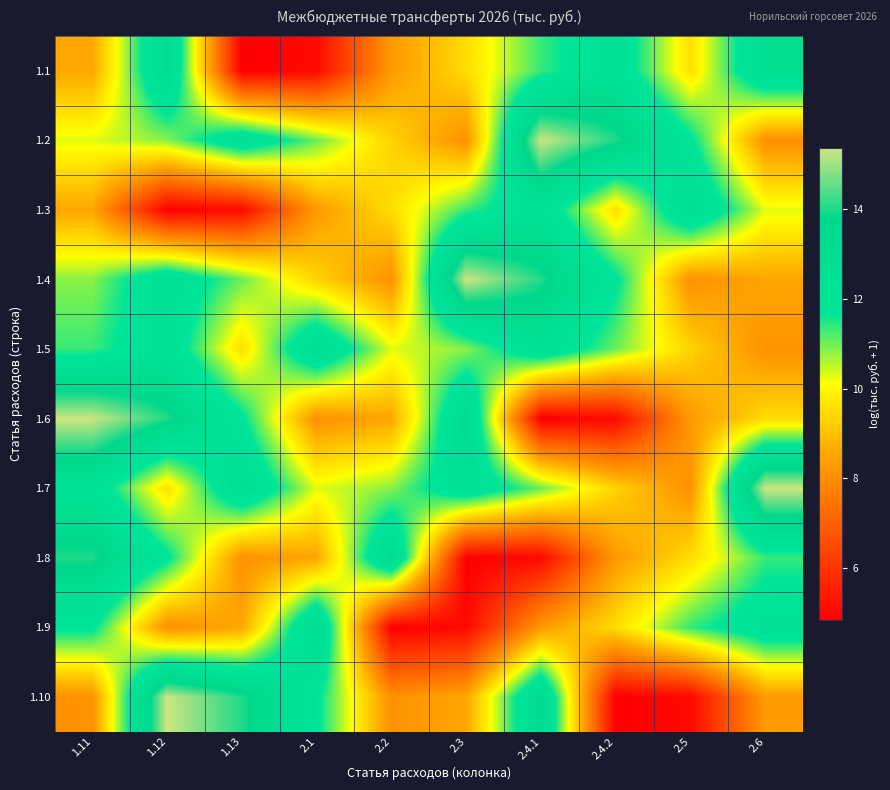

Which label corresponds to the smallest value in the chart?

1.13